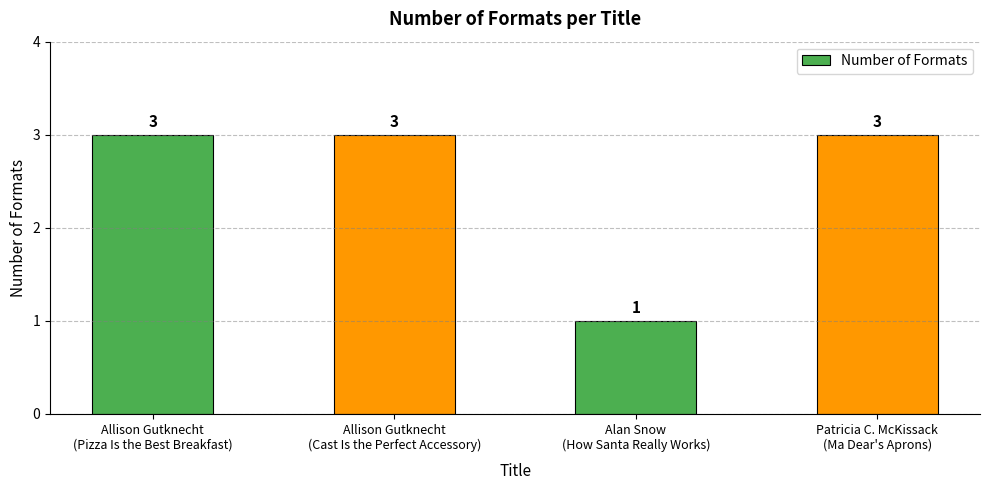

The chart shows a value of 1 at Allison Gutknecht
(Pizza Is the Best Breakfast). True or false?

False